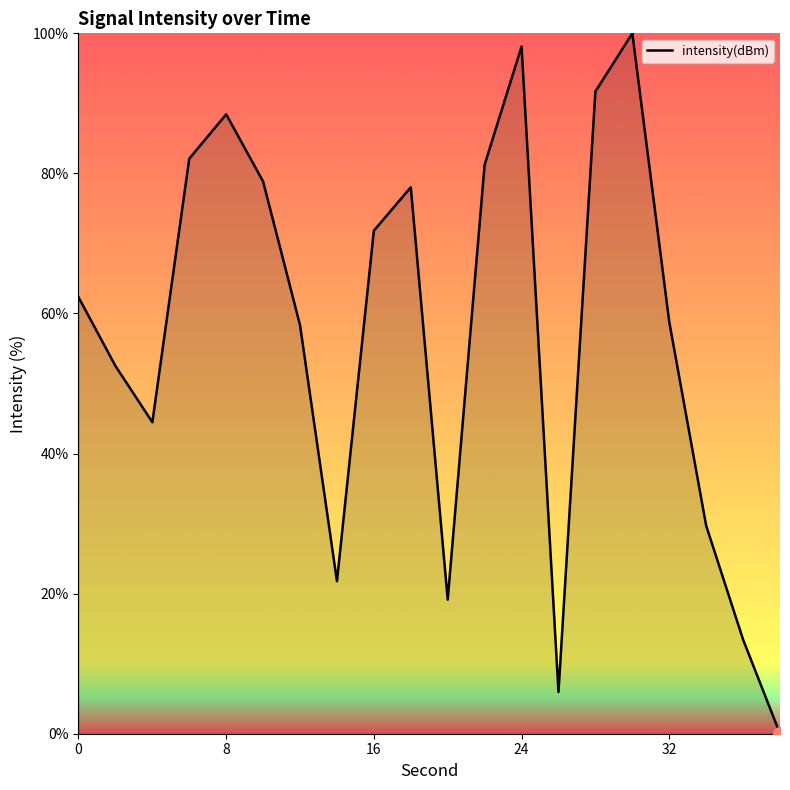

What is the greatest value displayed?

100.0